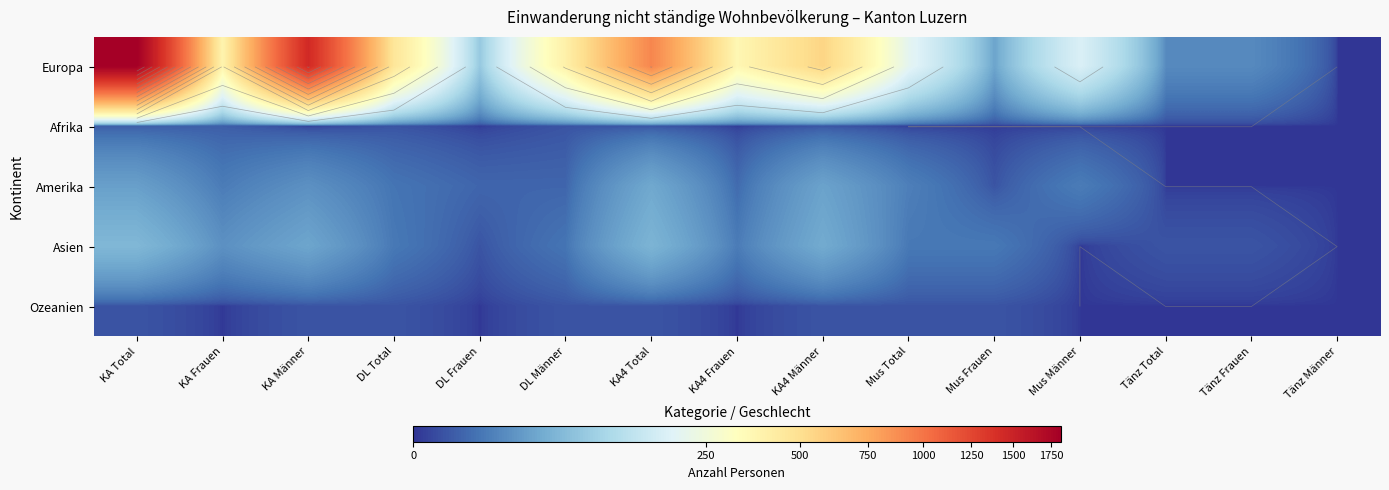

Which category has the lowest value across all series?

Tänz Männer